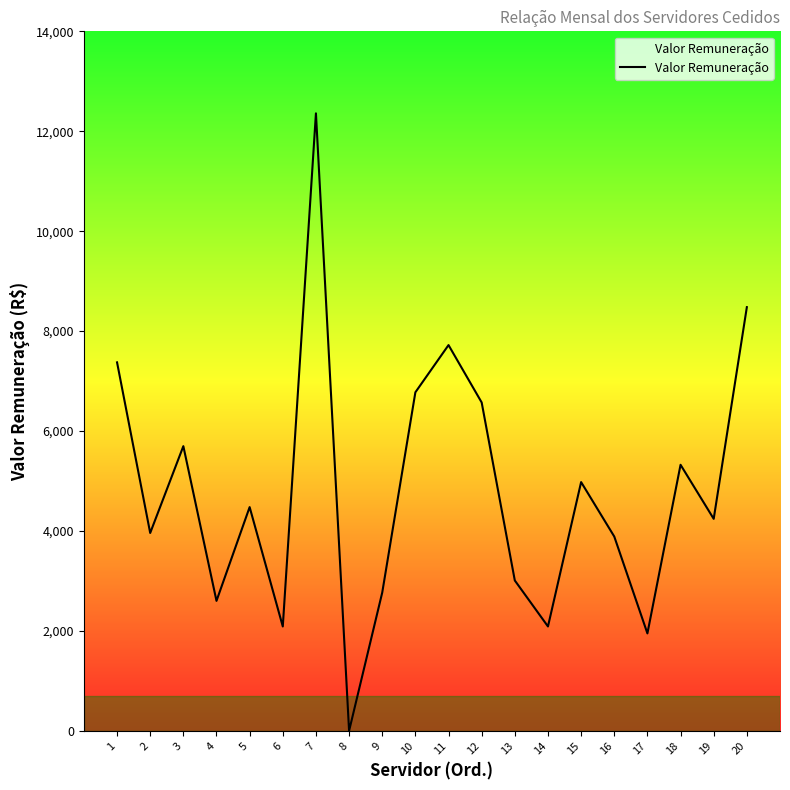

What is the difference between the maximum and minimum values?

12358.9